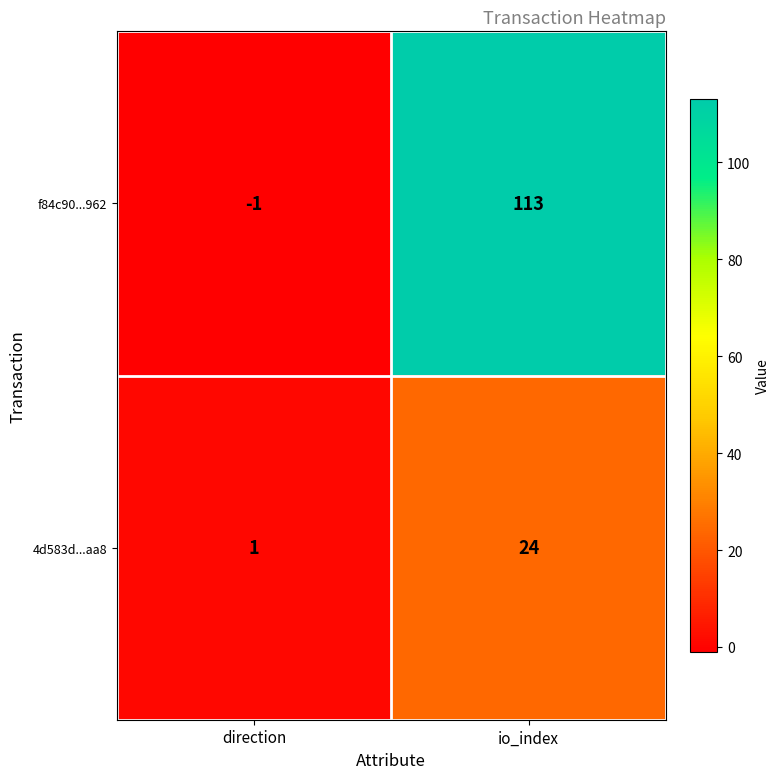

The value of f84c90...962 at direction is -1. True or false?

True